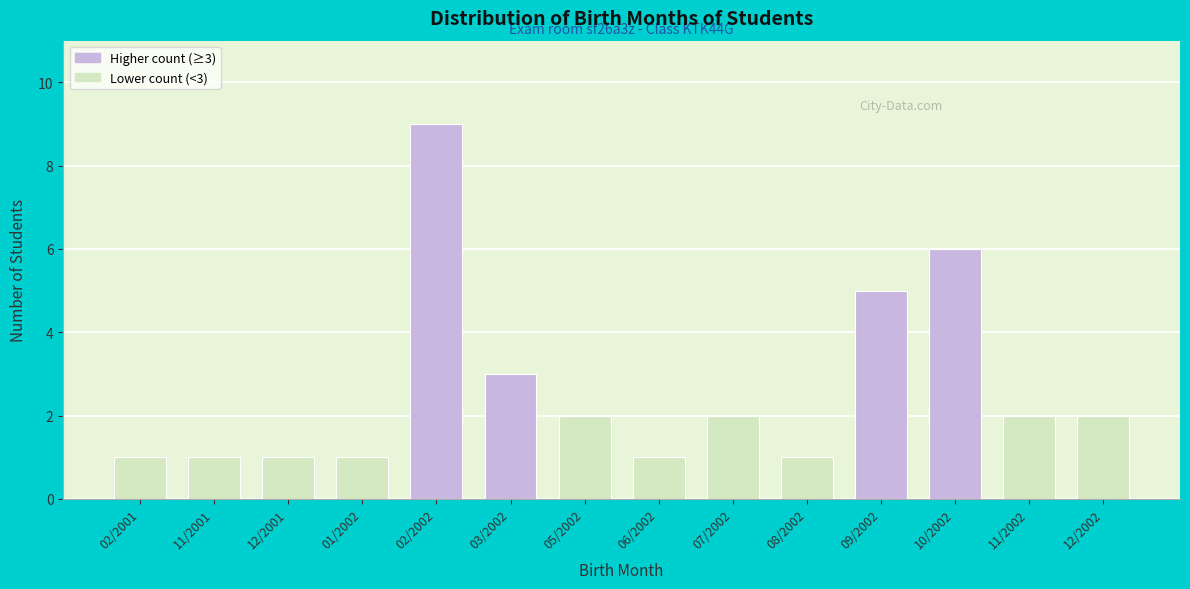

Reading right to left, extract all data points from this chart.

2	2	6	5	1	2	1	2	3	9	1	1	1	1